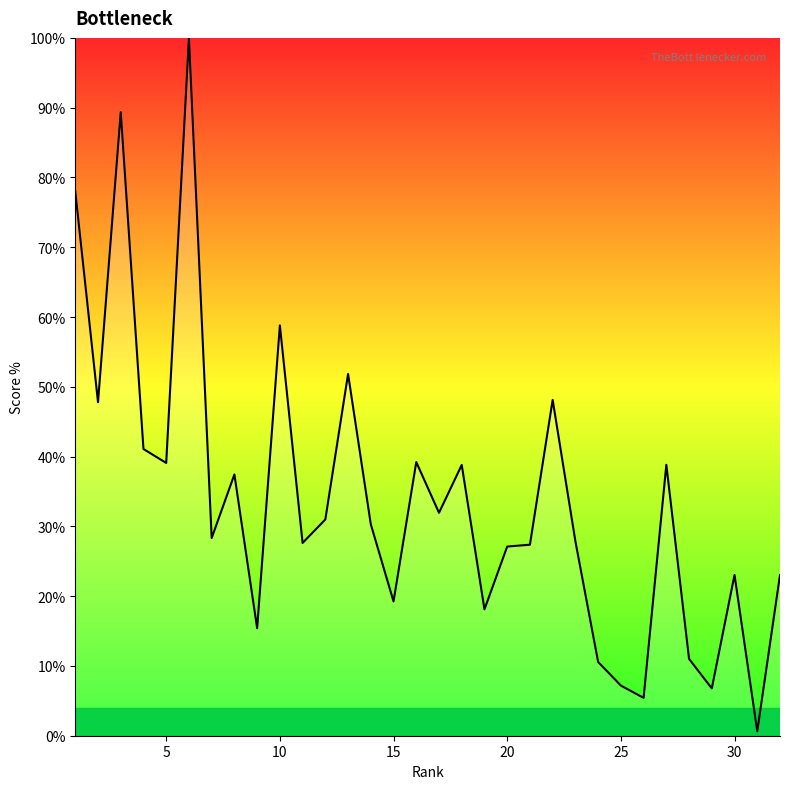

What is the maximum value shown in the chart?

100.0